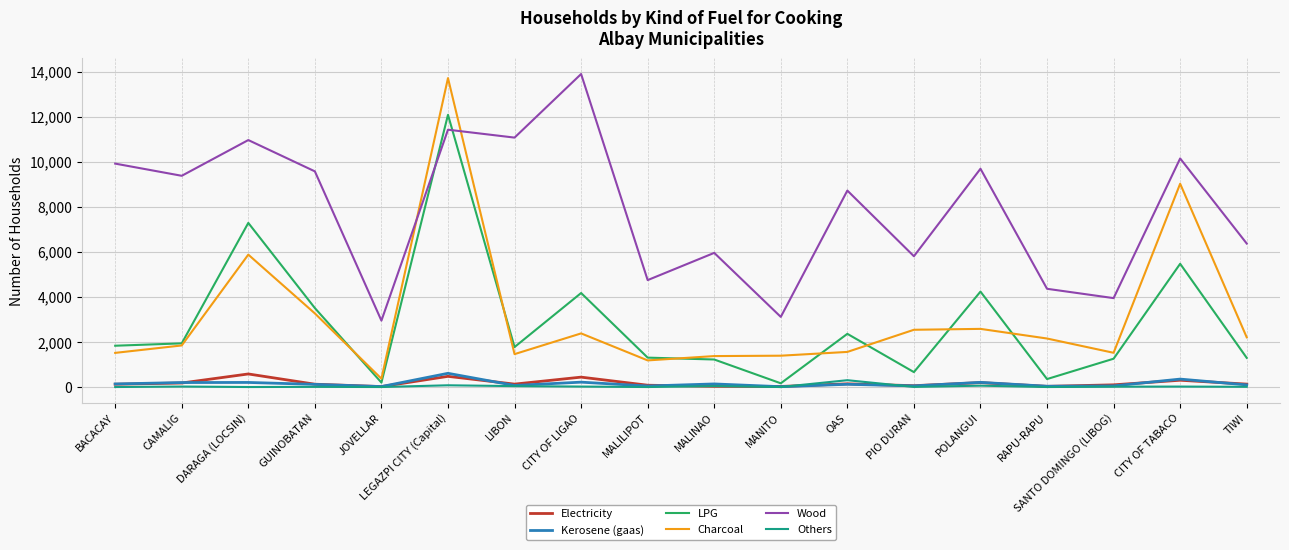

Which series has the largest total across all categories?

Wood